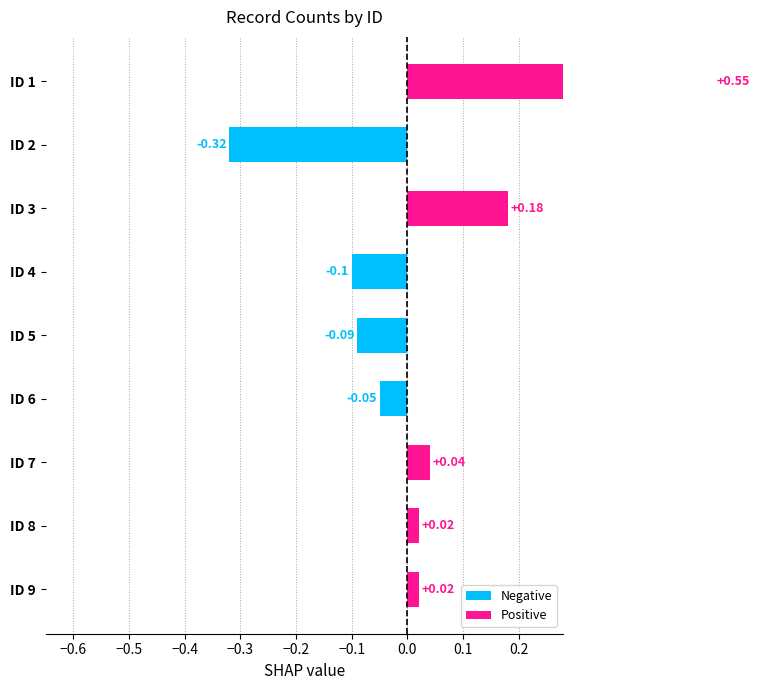

True or false: the data shows 0.0 at ID 8.

True